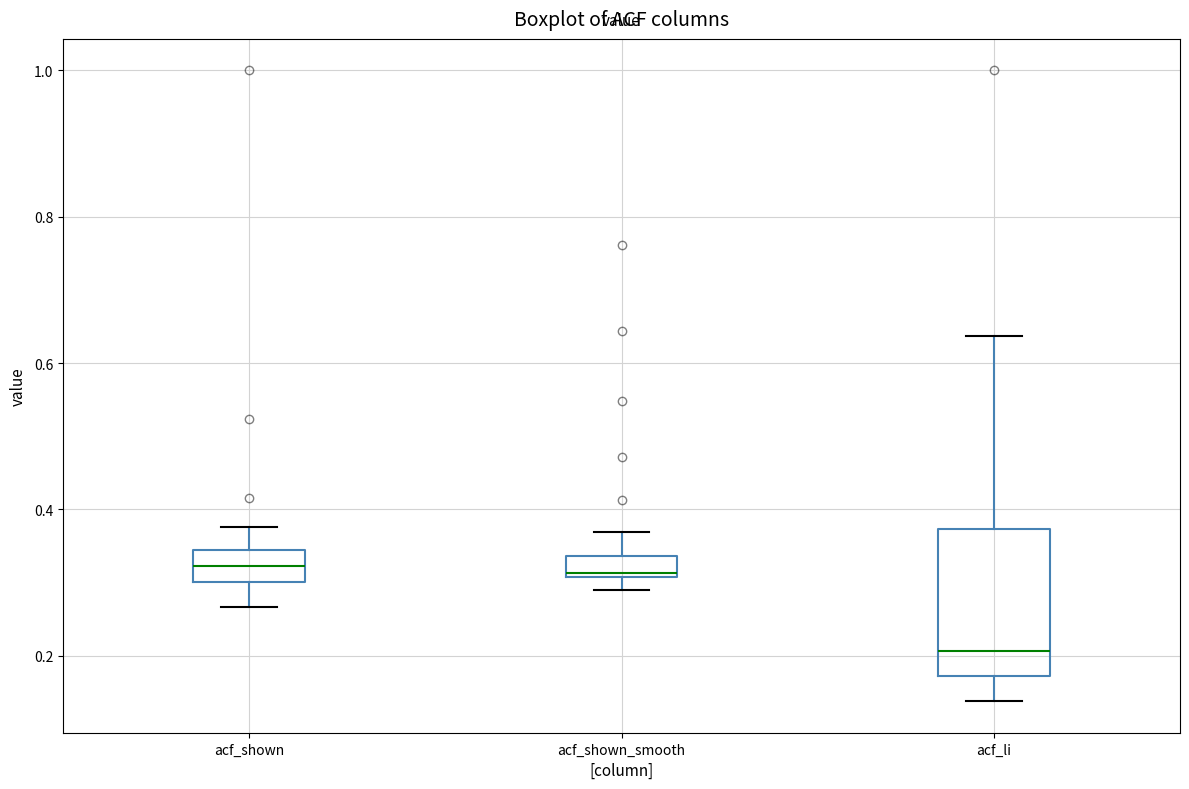

Which box is the tallest, from its lower edge to its upper edge?

acf_li